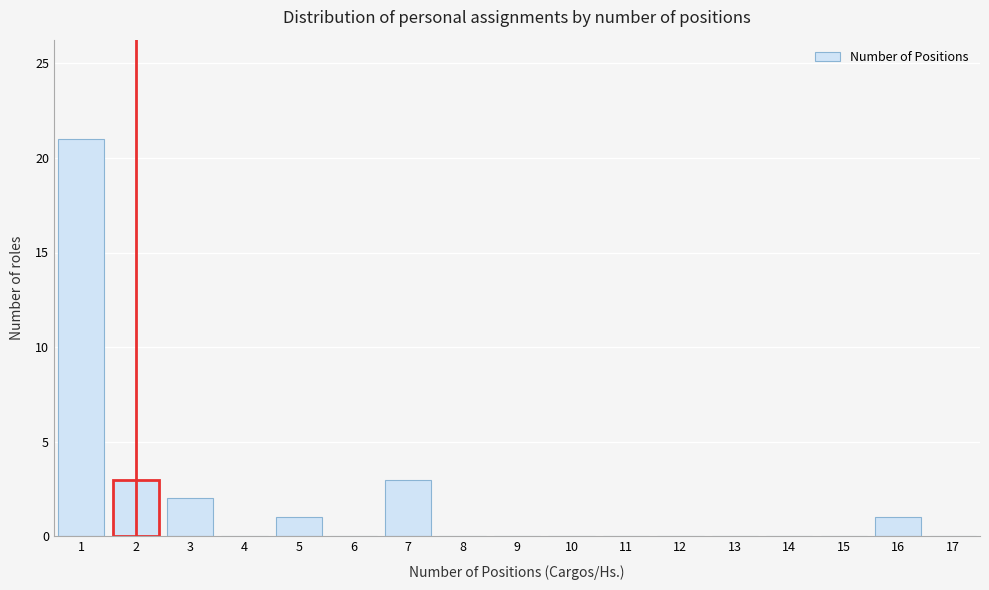

How tall is the bar that spans 1.5 to 2.5 on the x-axis? The values are not printed on the chart, so give them approximately, as read against the axis.

3